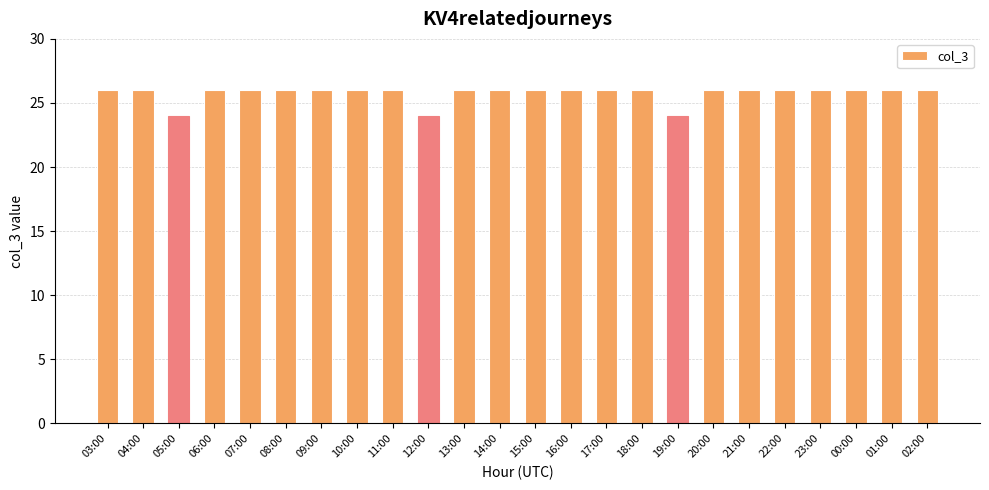

What is the label of the 15th bar from the right?

12:00